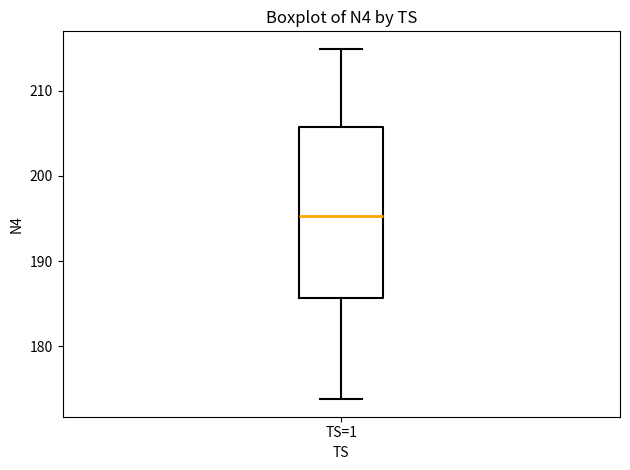

Transcribe this box plot: give where the median line is, the range the box spans, and where the two whiskers end, as read against the y-axis. The values are not printed on the chart, so give them approximately, as read against the axis.

median 195, box 186 to 206, whiskers 174 to 215